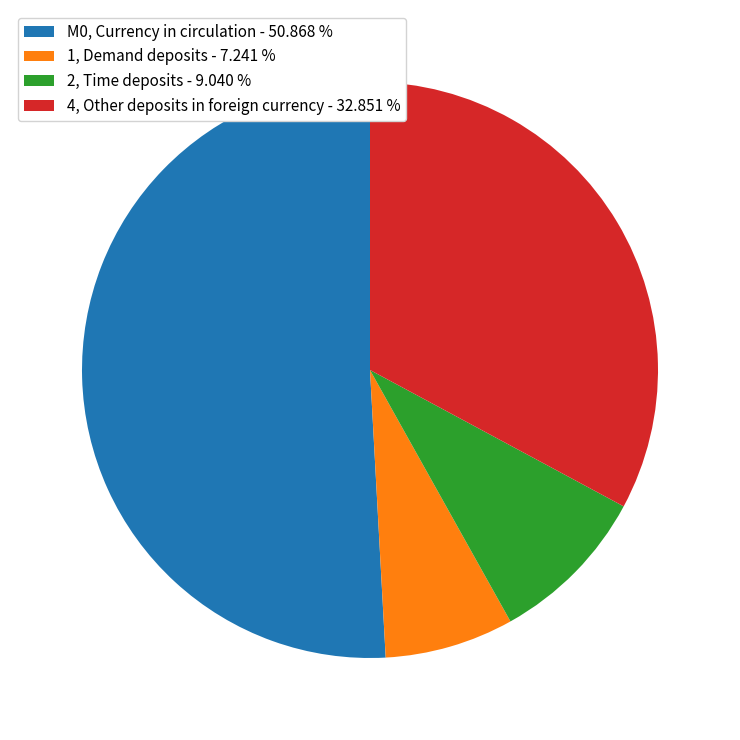

What is the ratio of the value at M0, Currency in circulation - 50.868 % to the value at 4, Other deposits in foreign currency - 32.851 %?

1.5